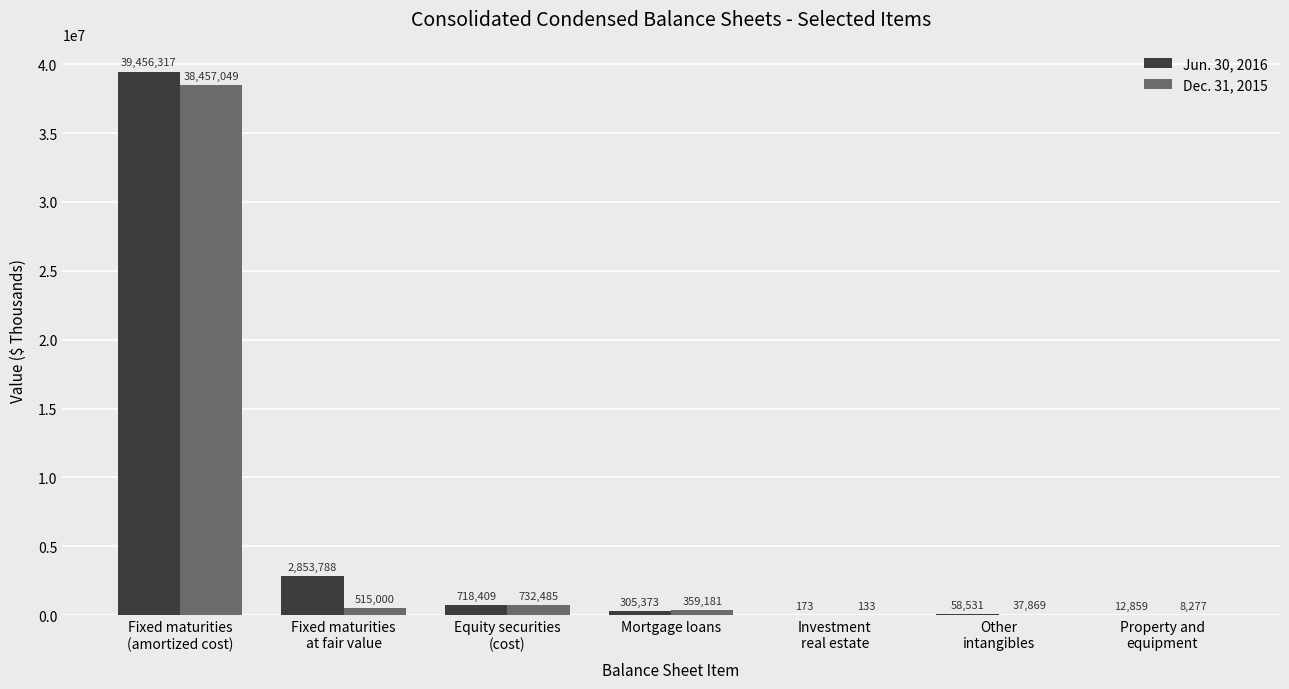

Is it true that Dec. 31, 2015 equals 359181 at Mortgage loans?

True